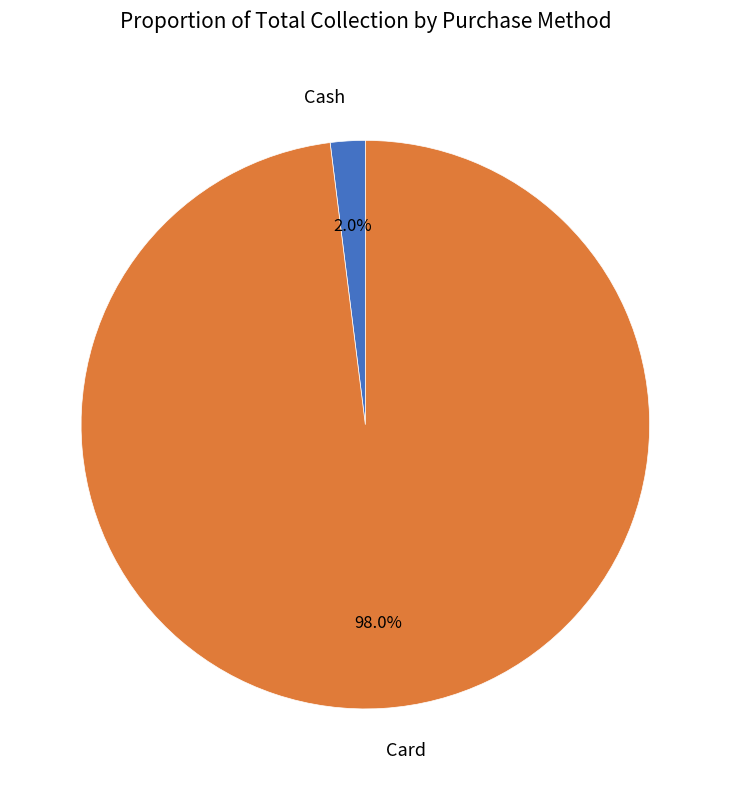

Which slice is the smallest?

Cash